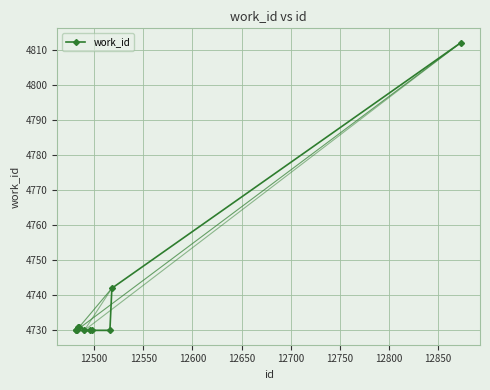

What is the value of the 2nd point from the left?

4730